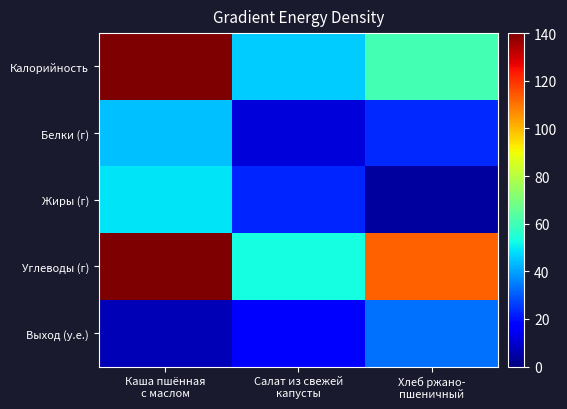

How many distinct data groups are displayed?

5